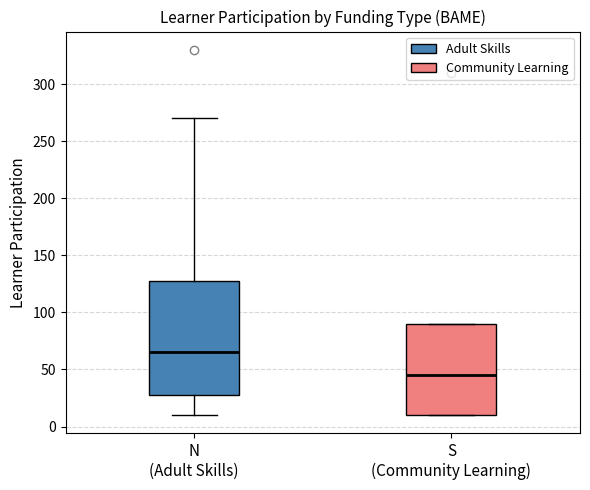

Where is the lower edge of the box for S (Community Learning) on the y-axis? The values are not printed on the chart, so give them approximately, as read against the axis.

10